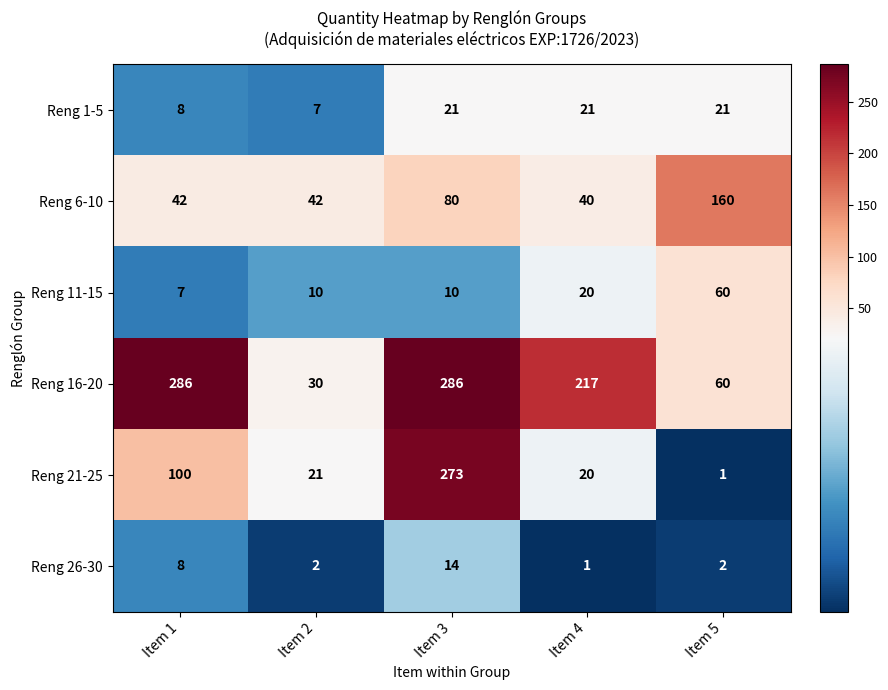

What is the difference between the second highest and minimum values in the Reng 16-20 series?

256